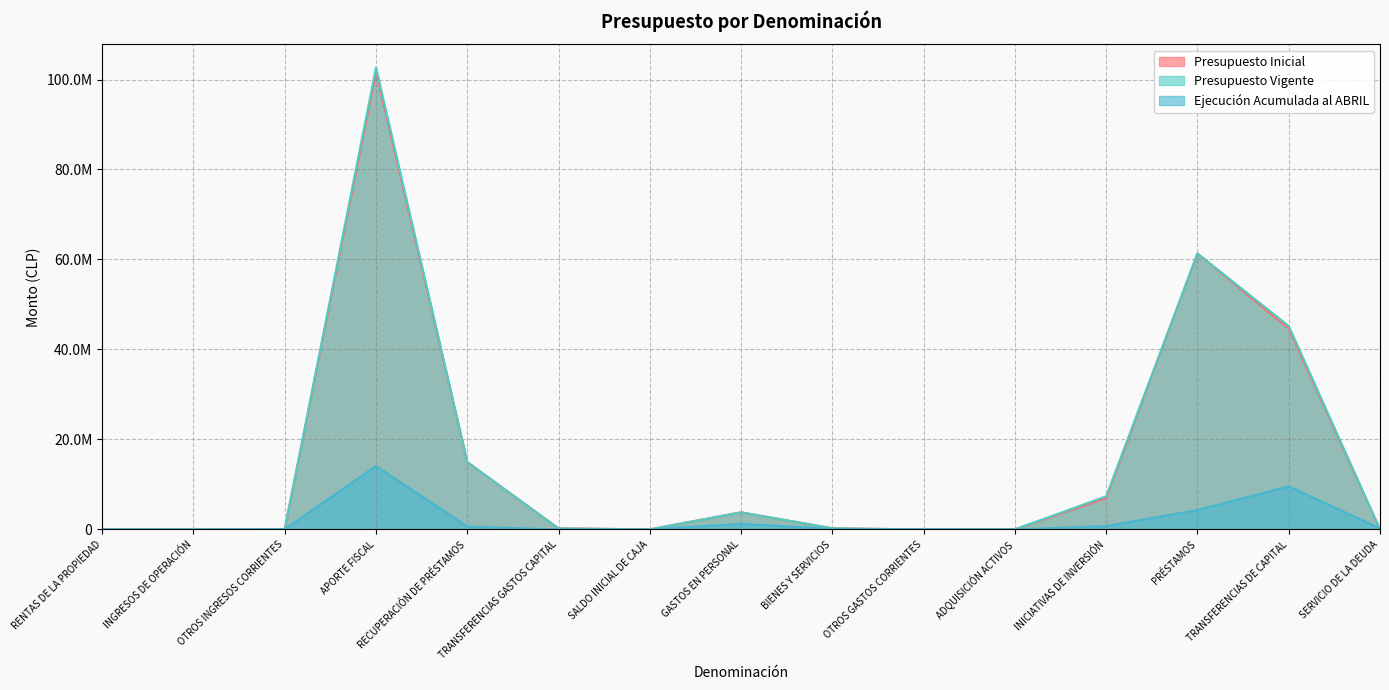

What are all the series names shown in the legend?

Presupuesto Inicial, Presupuesto Vigente, Ejecución Acumulada al ABRIL